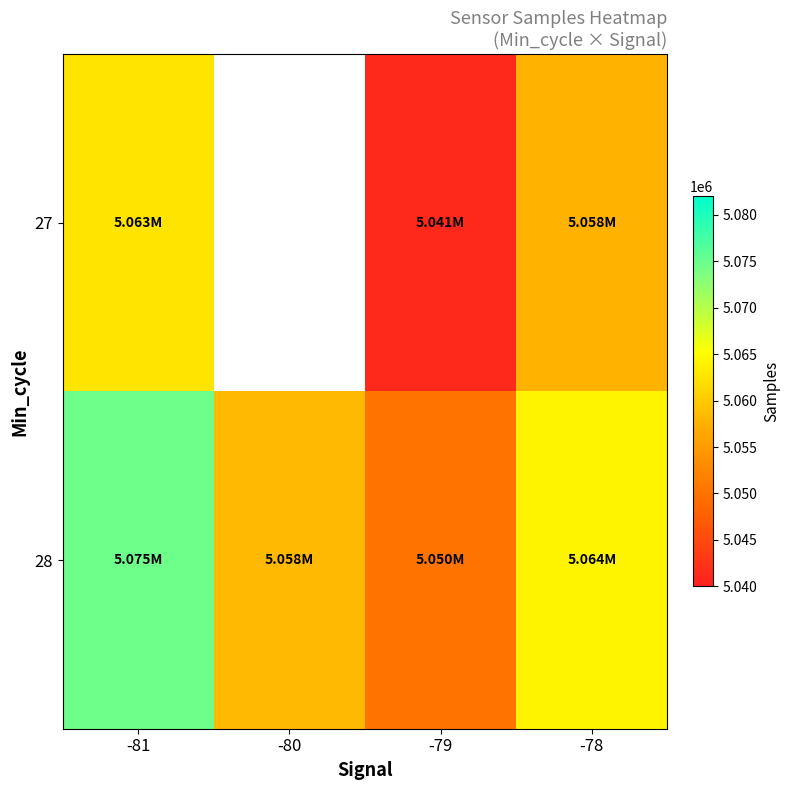

What is the smallest value displayed?

5041262.0